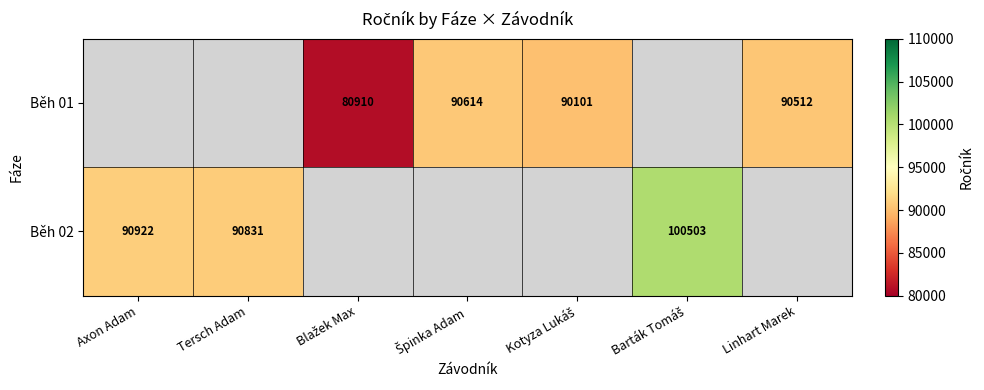

Which category has the lowest value across all series?

Blažek Max